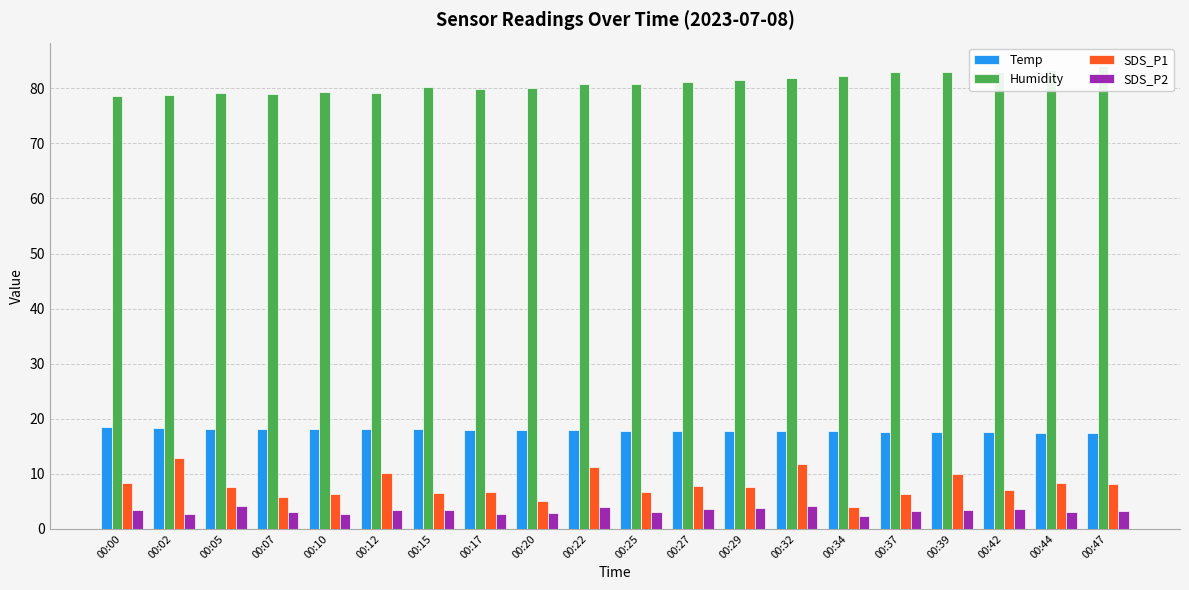

Reading right to left, transcribe all the data shown in this chart.

Temp: 00:47=17.4	00:44=17.4	00:42=17.5	00:39=17.6	00:37=17.6	00:34=17.7	00:32=17.7	00:29=17.8	00:27=17.8	00:25=17.8	00:22=17.9	00:20=17.9	00:17=18.0	00:15=18.1	00:12=18.1	00:10=18.2	00:07=18.2	00:05=18.2	00:02=18.3	00:00=18.4
Humidity: 00:47=84.1	00:44=83.3	00:42=82.9	00:39=83.0	00:37=82.9	00:34=82.2	00:32=81.8	00:29=81.6	00:27=81.1	00:25=80.8	00:22=80.8	00:20=80.1	00:17=79.8	00:15=80.3	00:12=79.2	00:10=79.4	00:07=79.0	00:05=79.2	00:02=78.8	00:00=78.6
SDS_P1: 00:47=8.2	00:44=8.3	00:42=7.0	00:39=10.0	00:37=6.3	00:34=4.0	00:32=11.7	00:29=7.7	00:27=7.8	00:25=6.7	00:22=11.2	00:20=5.0	00:17=6.6	00:15=6.5	00:12=10.2	00:10=6.4	00:07=5.8	00:05=7.6	00:02=12.8	00:00=8.4
SDS_P2: 00:47=3.2	00:44=3.1	00:42=3.6	00:39=3.5	00:37=3.3	00:34=2.3	00:32=4.1	00:29=3.7	00:27=3.6	00:25=3.1	00:22=3.9	00:20=2.9	00:17=2.6	00:15=3.4	00:12=3.5	00:10=2.7	00:07=3.1	00:05=4.1	00:02=2.7	00:00=3.3